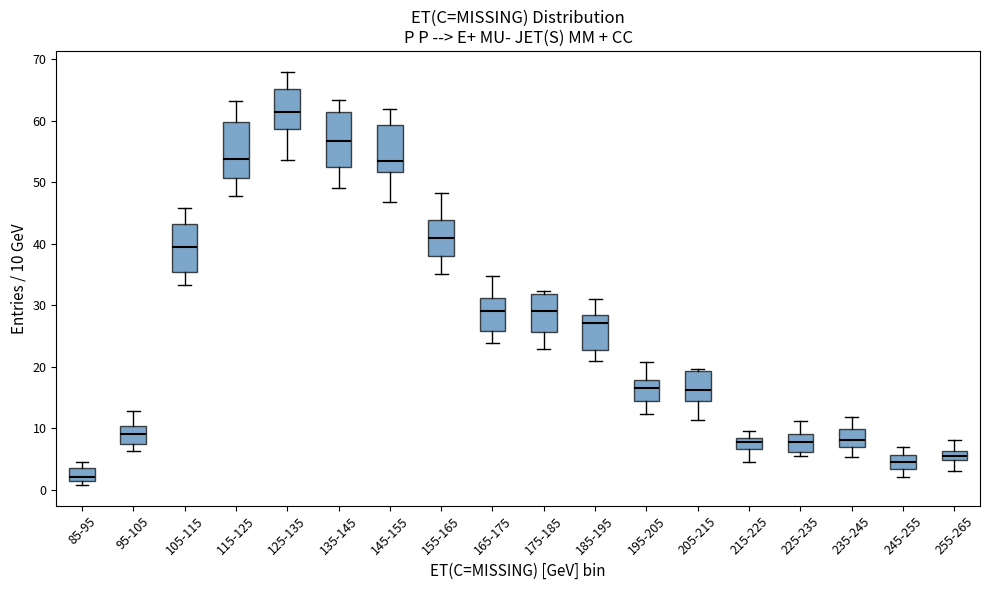

Where does the lower whisker of the box for 185-195 end on the y-axis? The values are not printed on the chart, so give them approximately, as read against the axis.

21